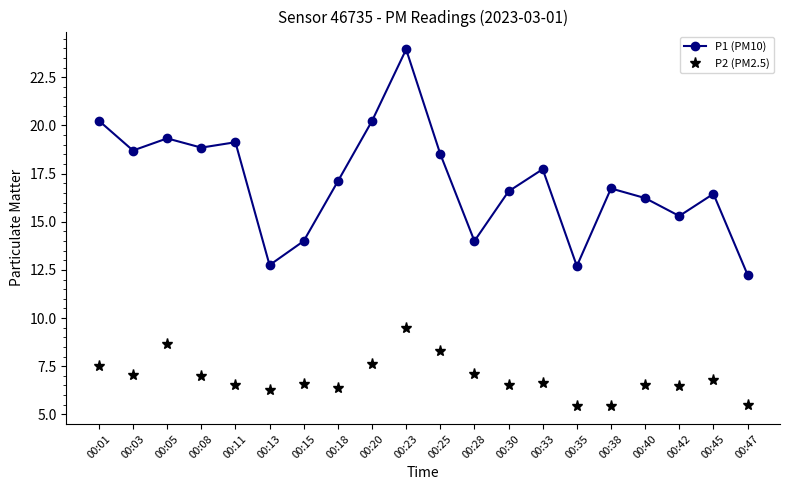

What is the value of the P2 (PM2.5) point at the 6th from the left?

6.3